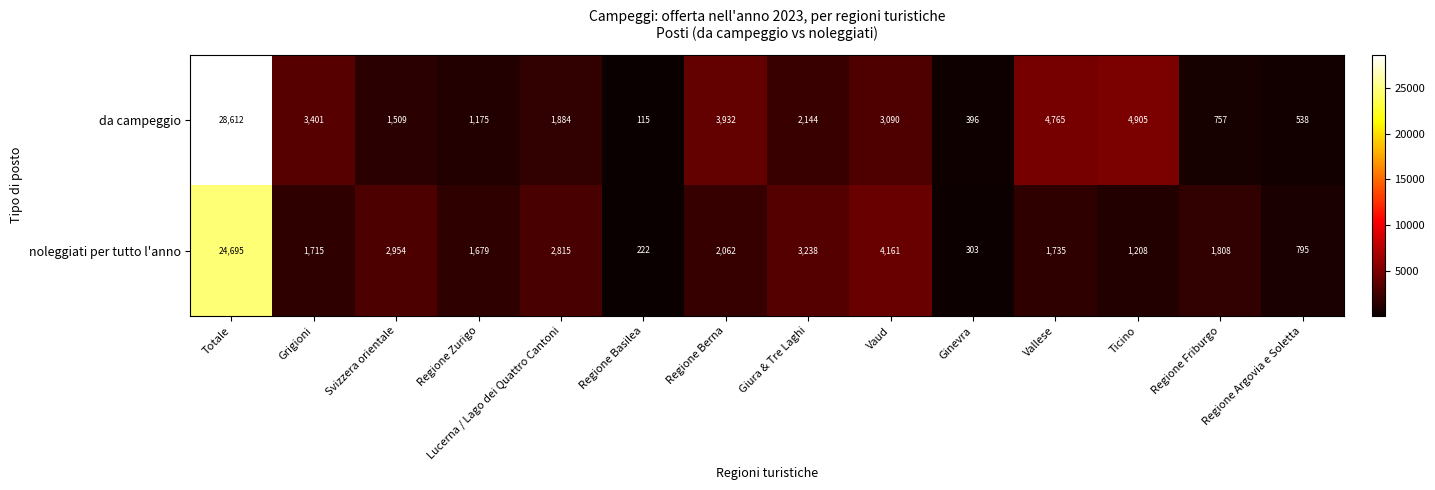

Which series has the largest range (max minus min)?

da campeggio